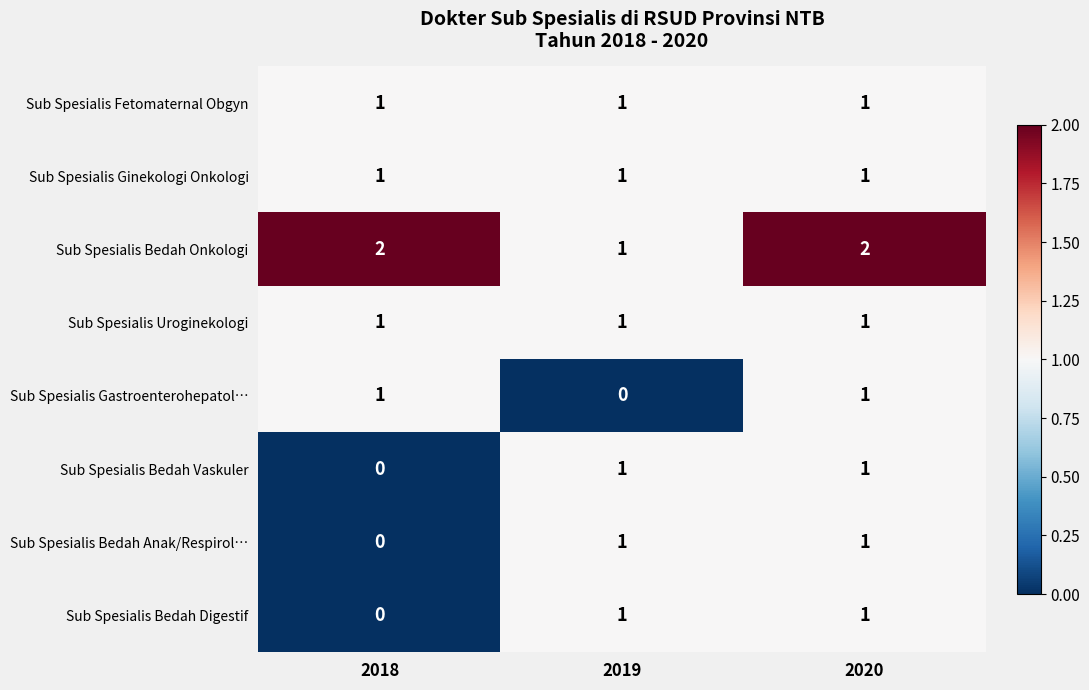

Is it true that Sub Spesialis Gastroenterohepatol… equals 1 at 2018?

True